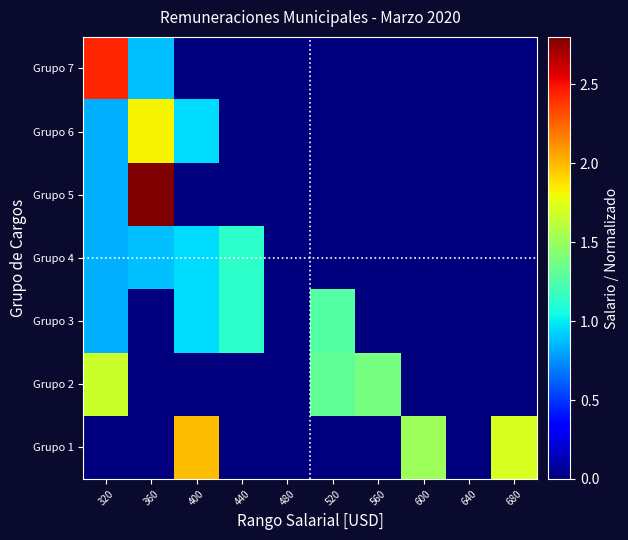

Reading right to left, extract all data points from this chart.

Grupo 1: 680=1.7	640=0.0	600=1.5	560=0.0	520=0.0	480=0.0	440=0.0	400=2.0	360=0.0	320=0.0
Grupo 2: 680=0.0	640=0.0	600=0.0	560=1.4	520=1.3	480=0.0	440=0.0	400=0.0	360=0.0	320=1.7
Grupo 3: 680=0.0	640=0.0	600=0.0	560=0.0	520=1.3	480=0.0	440=1.1	400=1.0	360=0.0	320=0.8
Grupo 4: 680=0.0	640=0.0	600=0.0	560=0.0	520=0.0	480=0.0	440=1.1	400=1.0	360=0.9	320=0.8
Grupo 5: 680=0.0	640=0.0	600=0.0	560=0.0	520=0.0	480=0.0	440=0.0	400=0.0	360=2.8	320=0.8
Grupo 6: 680=0.0	640=0.0	600=0.0	560=0.0	520=0.0	480=0.0	440=0.0	400=1.0	360=1.8	320=0.8
Grupo 7: 680=0.0	640=0.0	600=0.0	560=0.0	520=0.0	480=0.0	440=0.0	400=0.0	360=0.9	320=2.4